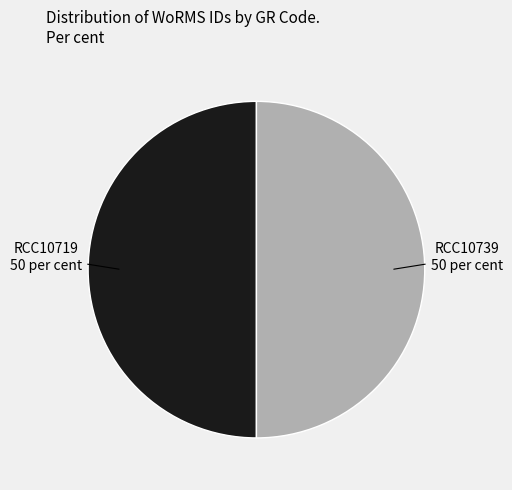

Which slice is the largest?

RCC10739